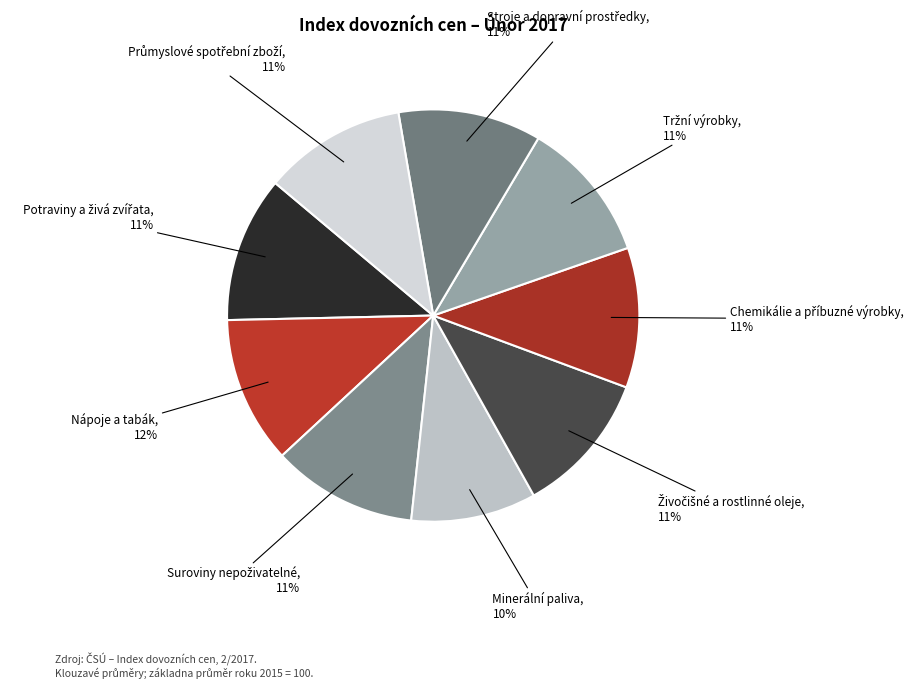

How many segments does this pie chart have?

9